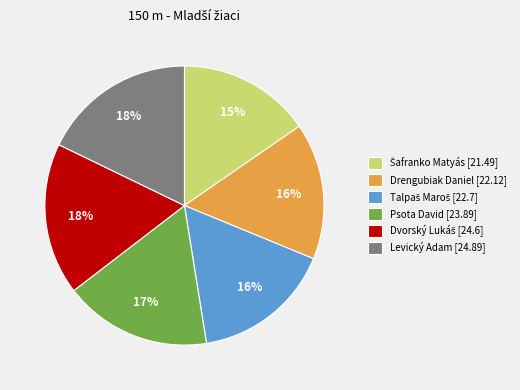

To the nearest percent, what percentage of the pie is Drengubiak Daniel?

16%